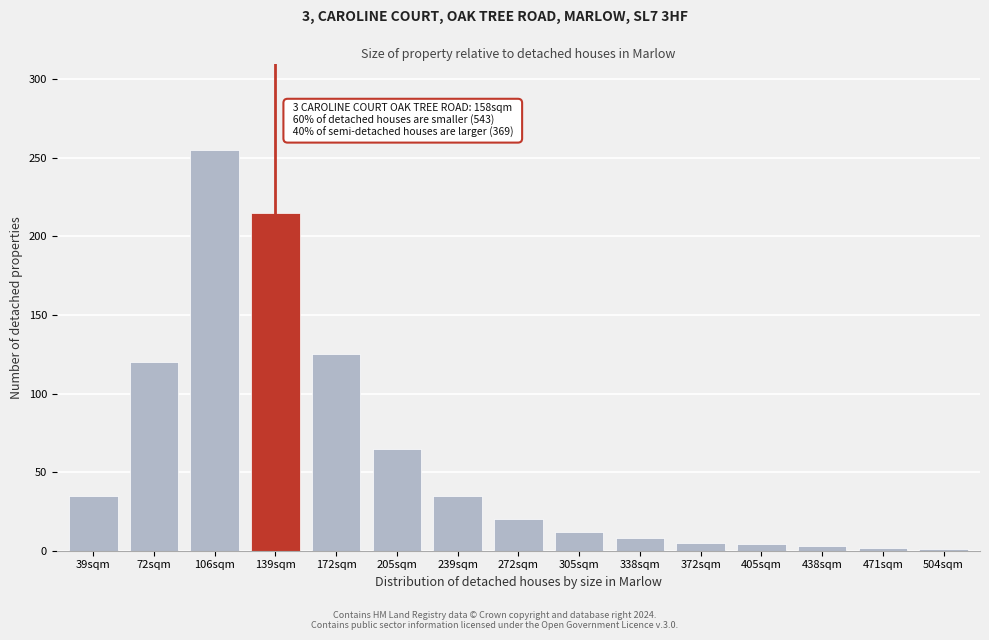

What is the maximum value shown in the chart?

255